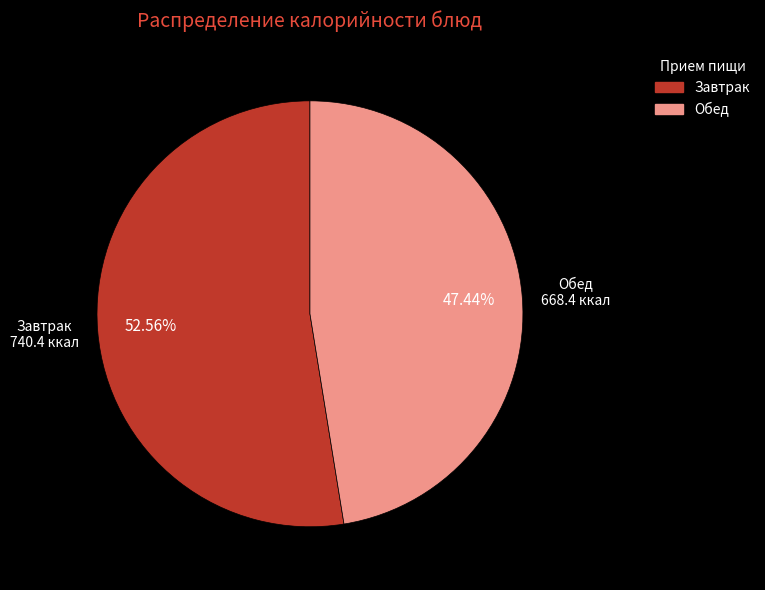

Is there a majority slice in this chart?

Yes